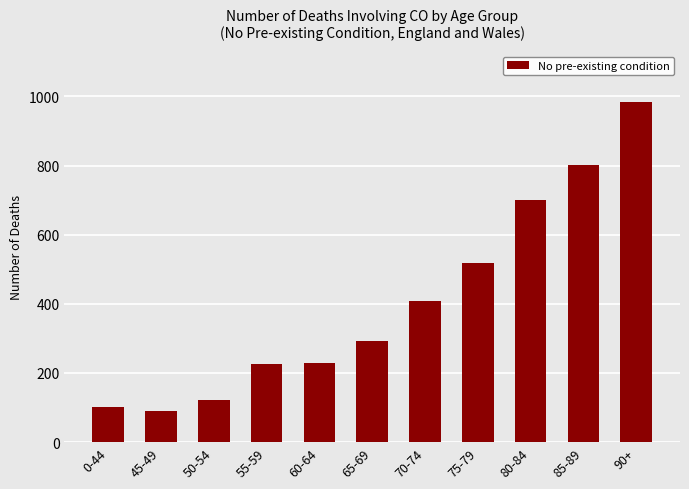

What is the value of the 4th bar from the left?

227